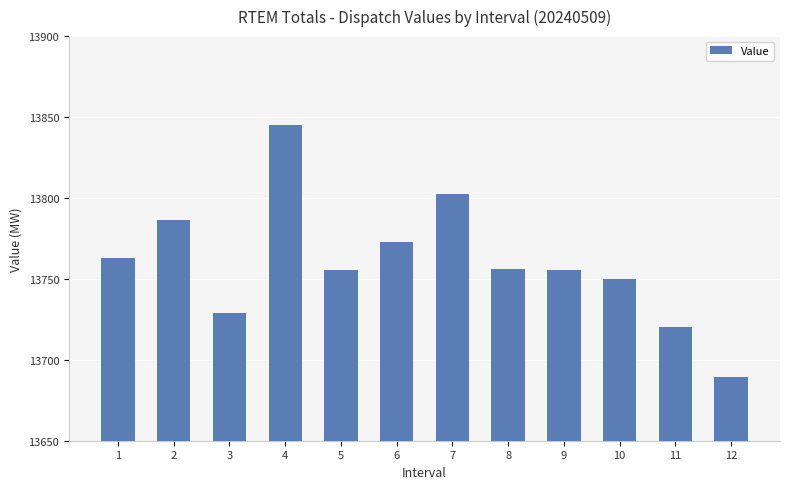

The chart shows a value of 13728.8 at 3. True or false?

True